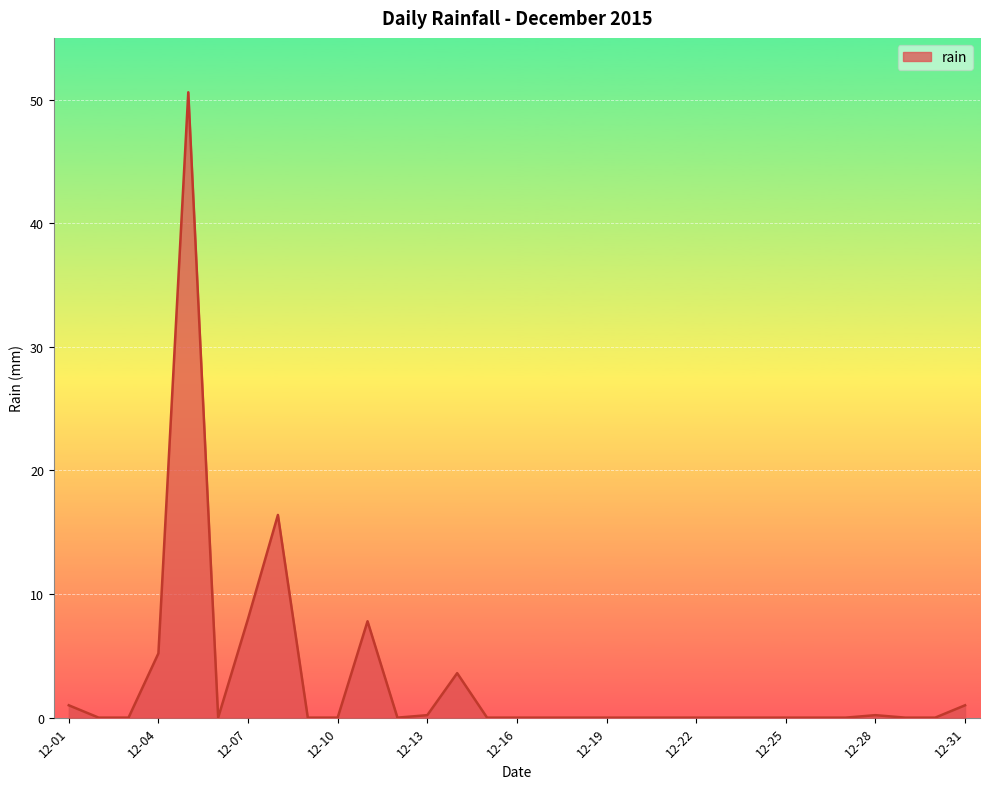

What is the difference between the second highest and second lowest values?

16.4